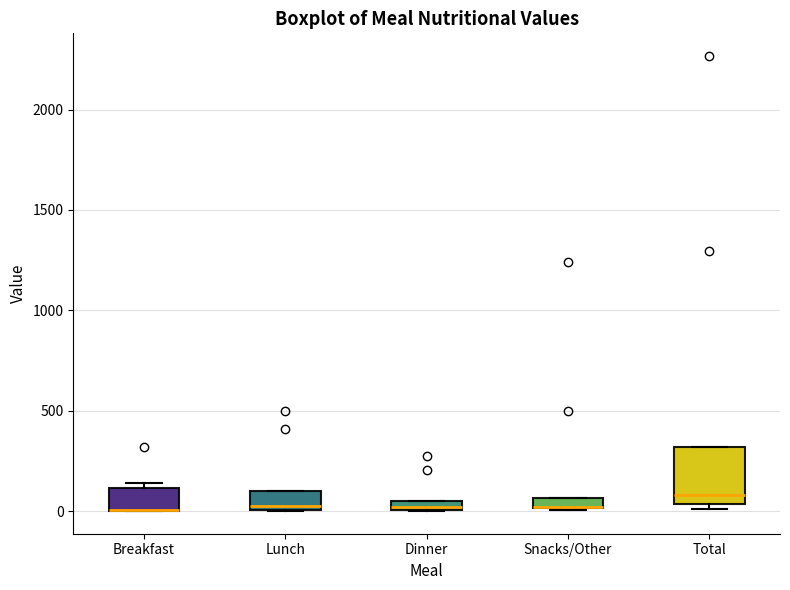

Which box is the tallest, from its lower edge to its upper edge?

Total